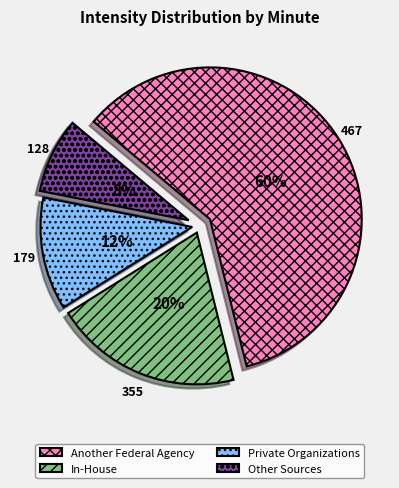

True or false: Private Organizations accounts for 12% of the total.

True